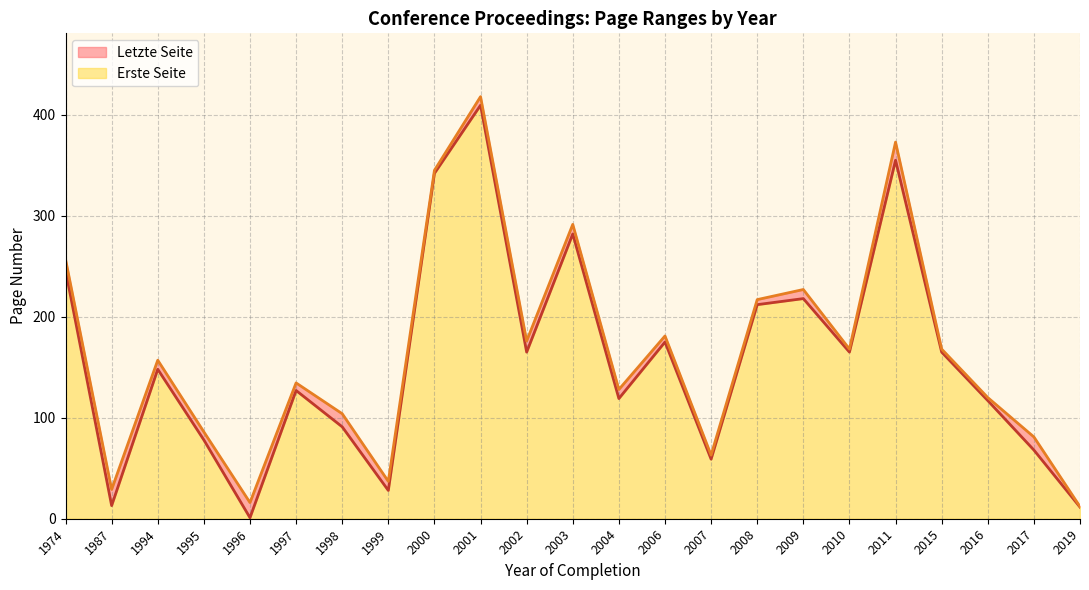

At which category is the sum across all series the highest?

2001